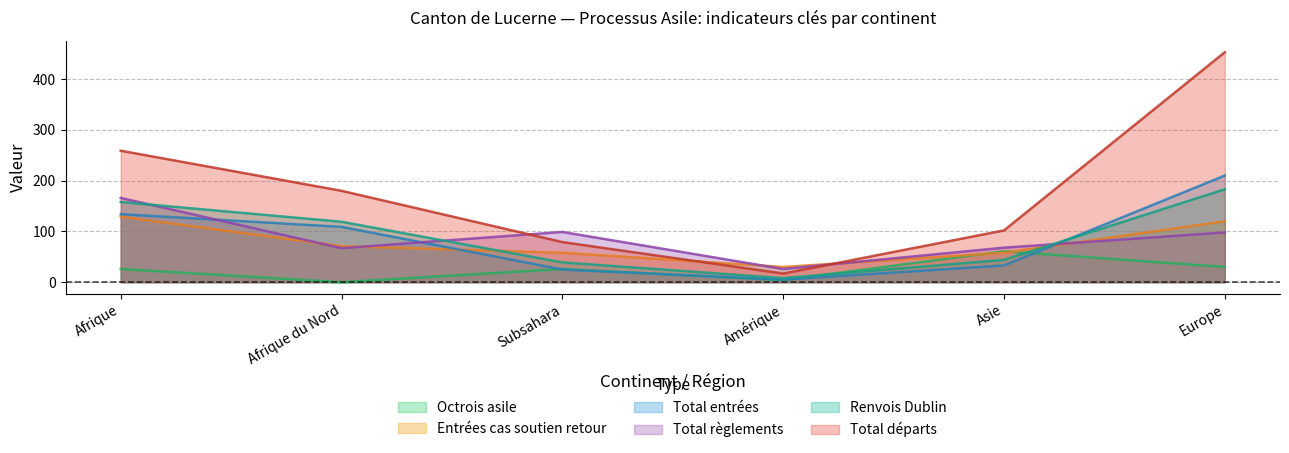

After their last crossing, which series has the higher values: Entrées cas soutien retour or Renvois Dublin?

Renvois Dublin